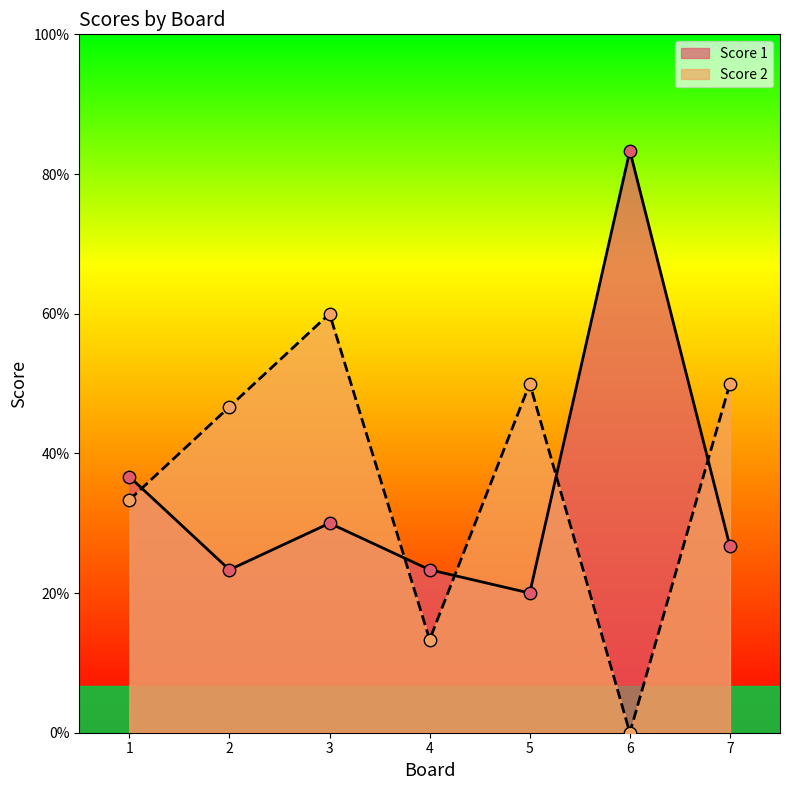

Which series has the largest total across all categories?

Score 2